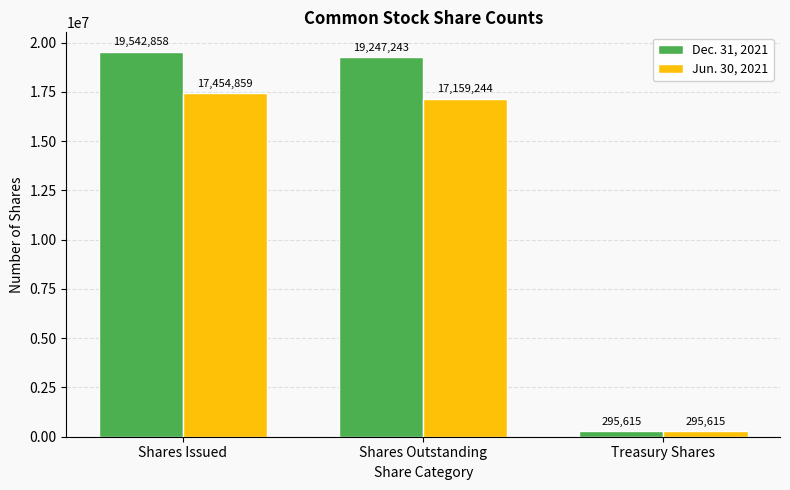

Reading left to right, what are all the values shown in this chart?

Dec. 31, 2021: 19542858	19247243	295615
Jun. 30, 2021: 17454859	17159244	295615